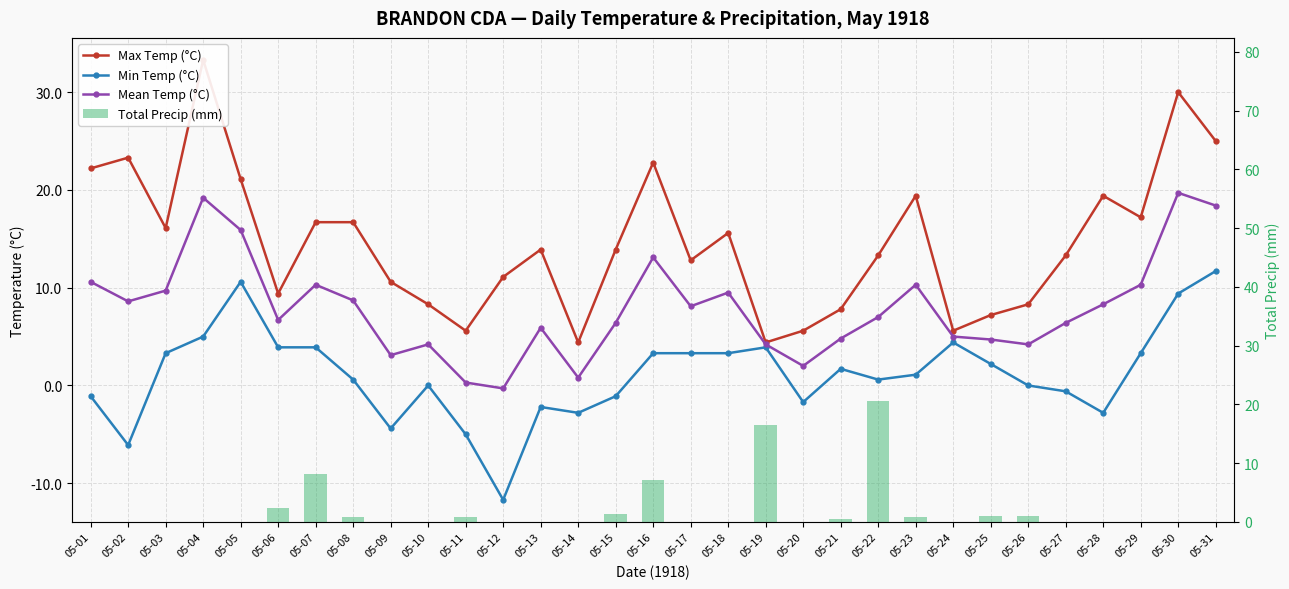

Reading left to right, extract all data points from this chart.

Max Temp (°C): 05-01=22.2	05-02=23.3	05-03=16.1	05-04=33.3	05-05=21.1	05-06=9.4	05-07=16.7	05-08=16.7	05-09=10.6	05-10=8.3	05-11=5.6	05-12=11.1	05-13=13.9	05-14=4.4	05-15=13.9	05-16=22.8	05-17=12.8	05-18=15.6	05-19=4.4	05-20=5.6	05-21=7.8	05-22=13.3	05-23=19.4	05-24=5.6	05-25=7.2	05-26=8.3	05-27=13.3	05-28=19.4	05-29=17.2	05-30=30.0	05-31=25.0
Min Temp (°C): 05-01=-1.1	05-02=-6.1	05-03=3.3	05-04=5.0	05-05=10.6	05-06=3.9	05-07=3.9	05-08=0.6	05-09=-4.4	05-10=0.0	05-11=-5.0	05-12=-11.7	05-13=-2.2	05-14=-2.8	05-15=-1.1	05-16=3.3	05-17=3.3	05-18=3.3	05-19=3.9	05-20=-1.7	05-21=1.7	05-22=0.6	05-23=1.1	05-24=4.4	05-25=2.2	05-26=0.0	05-27=-0.6	05-28=-2.8	05-29=3.3	05-30=9.4	05-31=11.7
Mean Temp (°C): 05-01=10.6	05-02=8.6	05-03=9.7	05-04=19.2	05-05=15.9	05-06=6.7	05-07=10.3	05-08=8.7	05-09=3.1	05-10=4.2	05-11=0.3	05-12=-0.3	05-13=5.9	05-14=0.8	05-15=6.4	05-16=13.1	05-17=8.1	05-18=9.5	05-19=4.2	05-20=2.0	05-21=4.8	05-22=7.0	05-23=10.3	05-24=5.0	05-25=4.7	05-26=4.2	05-27=6.4	05-28=8.3	05-29=10.3	05-30=19.7	05-31=18.4
Total Precip (mm): 05-01=0.0	05-02=0.0	05-03=0.0	05-04=0.0	05-05=0.0	05-06=2.3	05-07=8.1	05-08=0.8	05-09=0.0	05-10=0.0	05-11=0.8	05-12=0.0	05-13=0.0	05-14=0.0	05-15=1.3	05-16=7.1	05-17=0.0	05-18=0.0	05-19=16.5	05-20=0.0	05-21=0.5	05-22=20.6	05-23=0.8	05-24=0.0	05-25=1.0	05-26=1.0	05-27=0.0	05-28=0.0	05-29=0.0	05-30=0.0	05-31=0.0